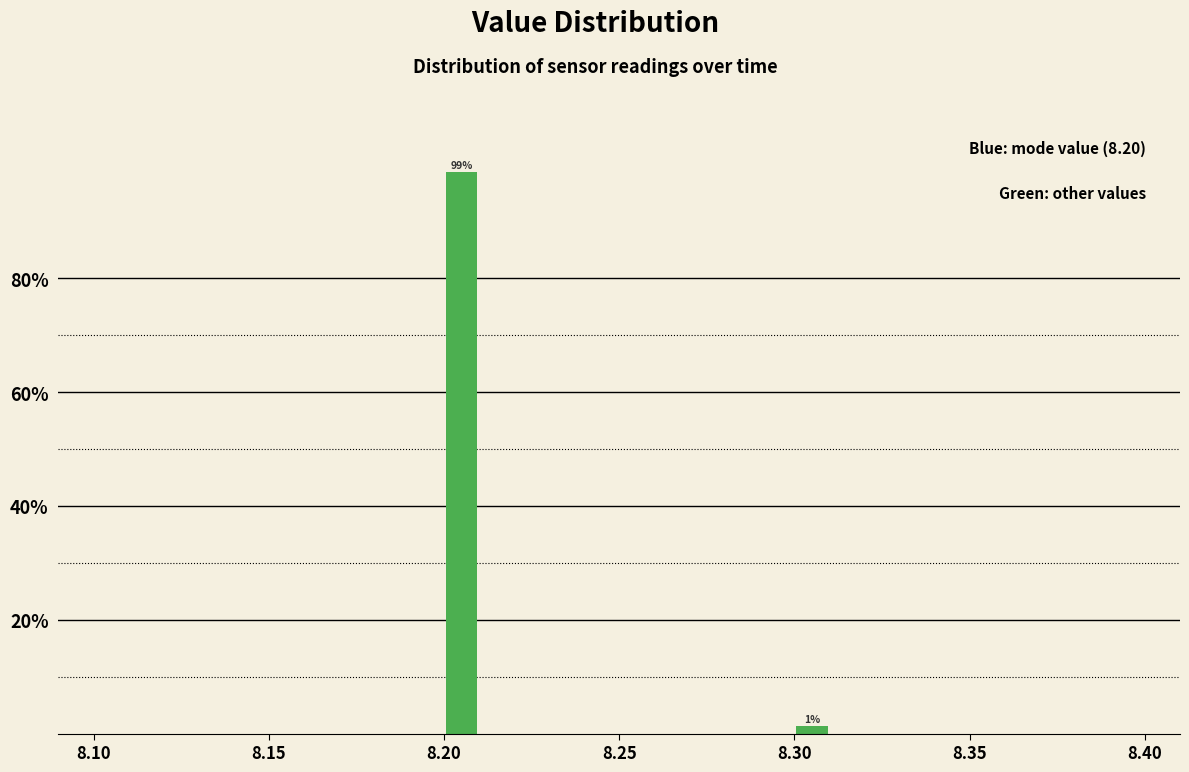

Read against the x-axis, roughly where is the centre of the tallest bar?

8.205